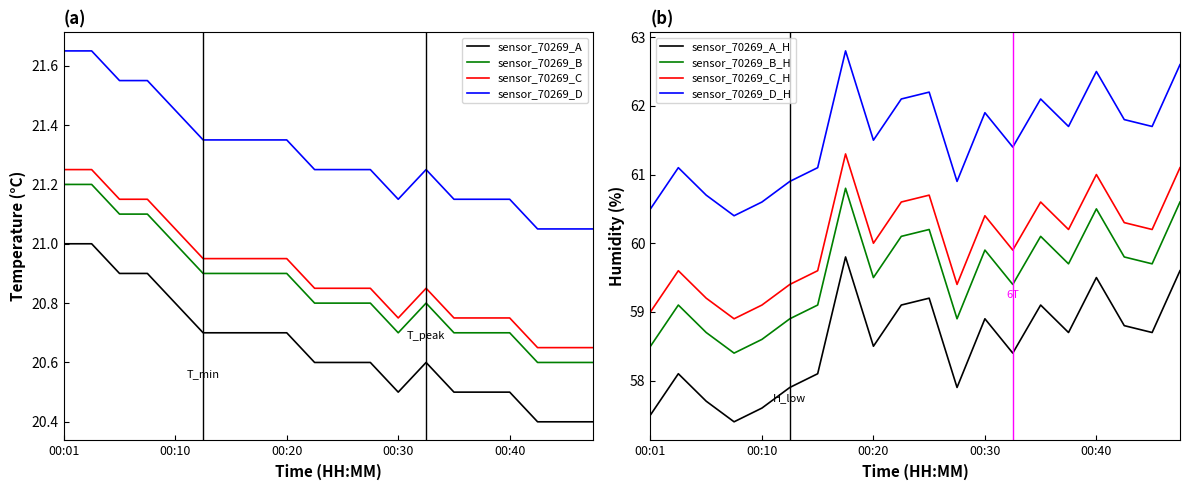

Reading left to right, list all the values displayed in this chart.

temperature: 21.0	21.0	20.9	20.9	20.8	20.7	20.7	20.7	20.7	20.6	20.6	20.6	20.5	20.6	20.5	20.5	20.5	20.4	20.4	20.4
humidity: 57.5	58.1	57.7	57.4	57.6	57.9	58.1	59.8	58.5	59.1	59.2	57.9	58.9	58.4	59.1	58.7	59.5	58.8	58.7	59.6